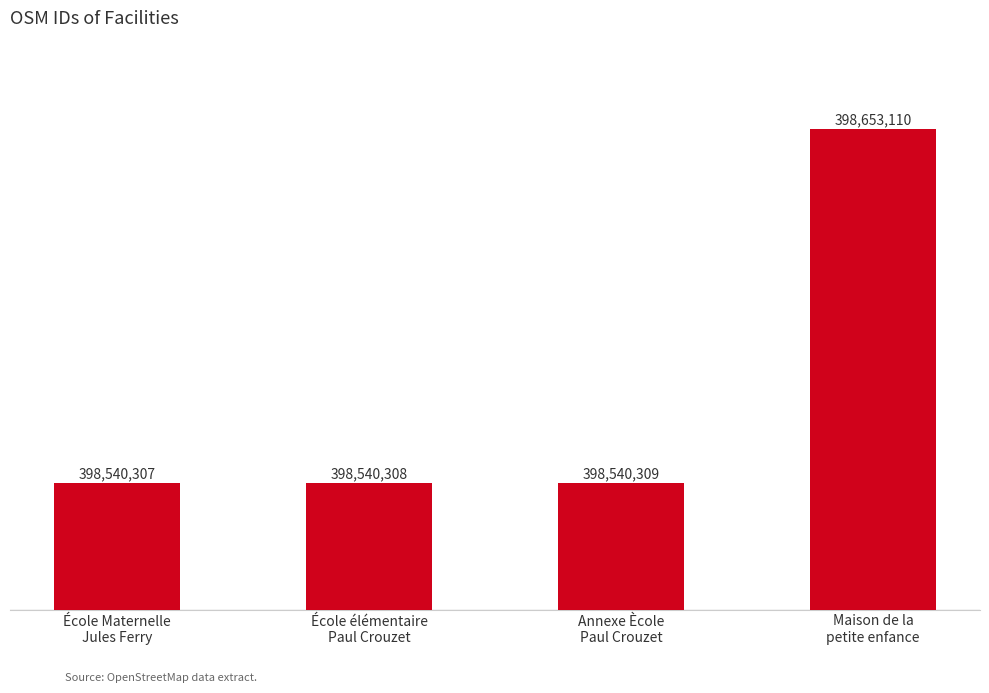

Read the value at Maison de la
petite enfance, to the nearest 100.

398653100